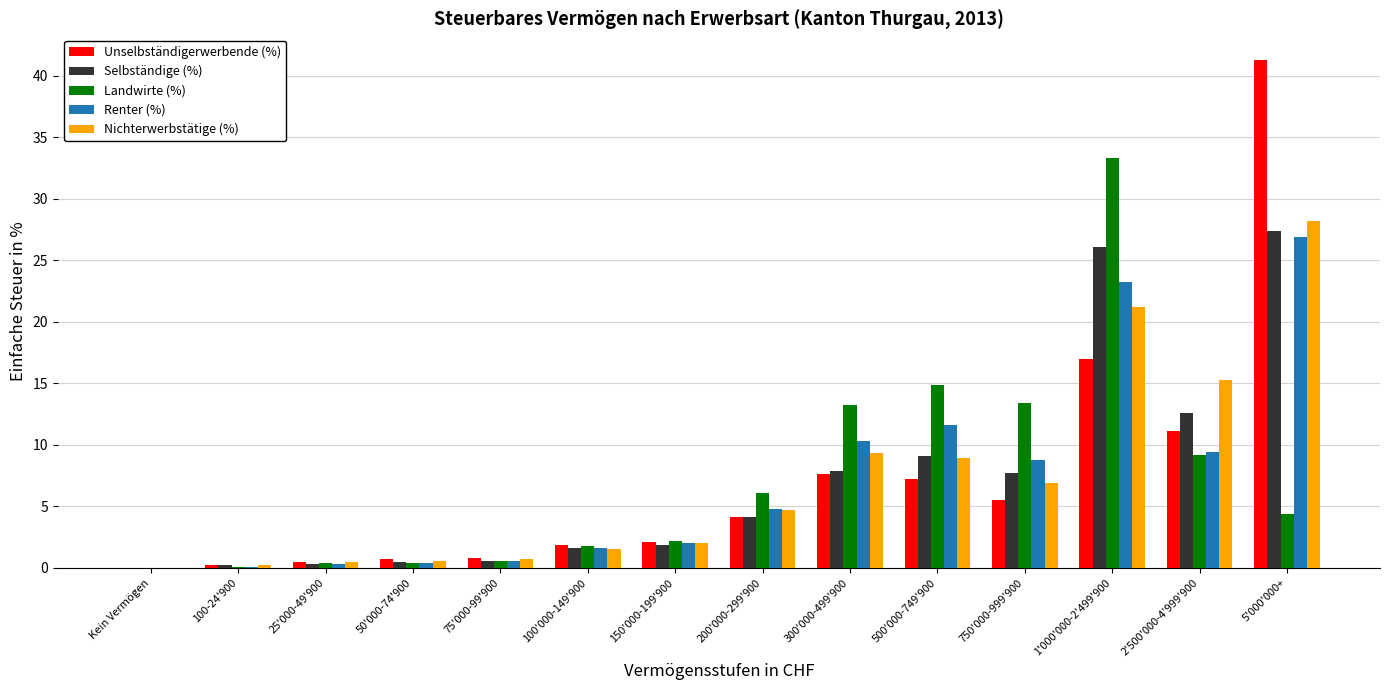

Are the bars grouped side by side (vs. stacked)?

Yes